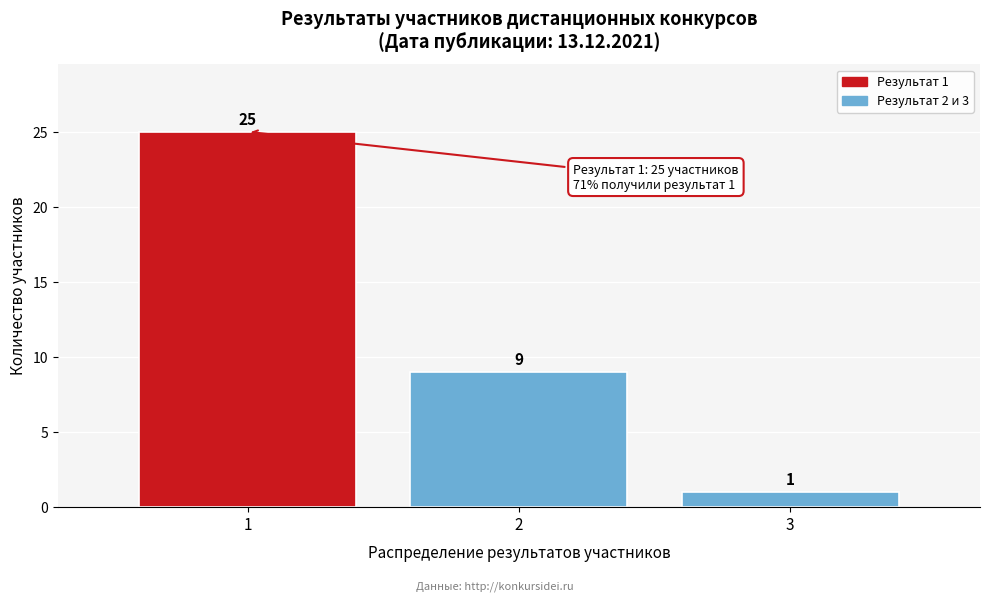

Reading left to right, extract all data points from this chart.

1=25	2=9	3=1